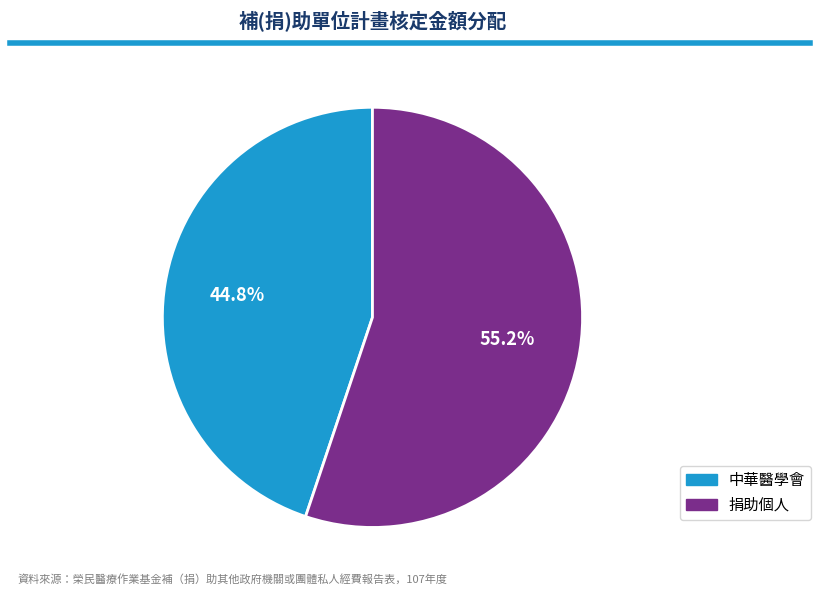

What is the total percentage of 捐助個人 and 中華醫學會?

100.0%